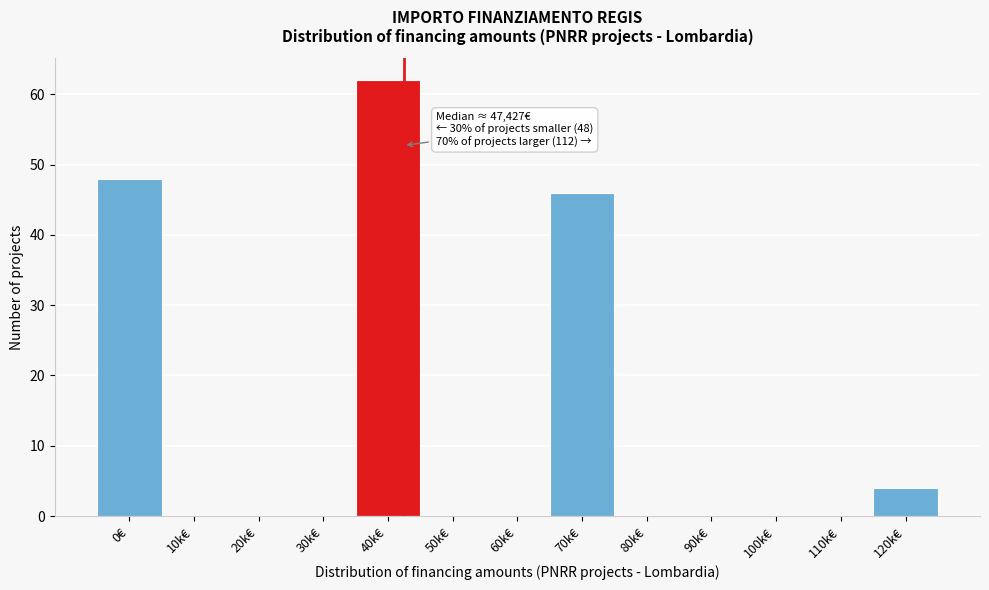

Reading left to right, list all the values displayed in this chart.

0€=48	10k€=0	20k€=0	30k€=0	40k€=62	50k€=0	60k€=0	70k€=46	80k€=0	90k€=0	100k€=0	110k€=0	120k€=4